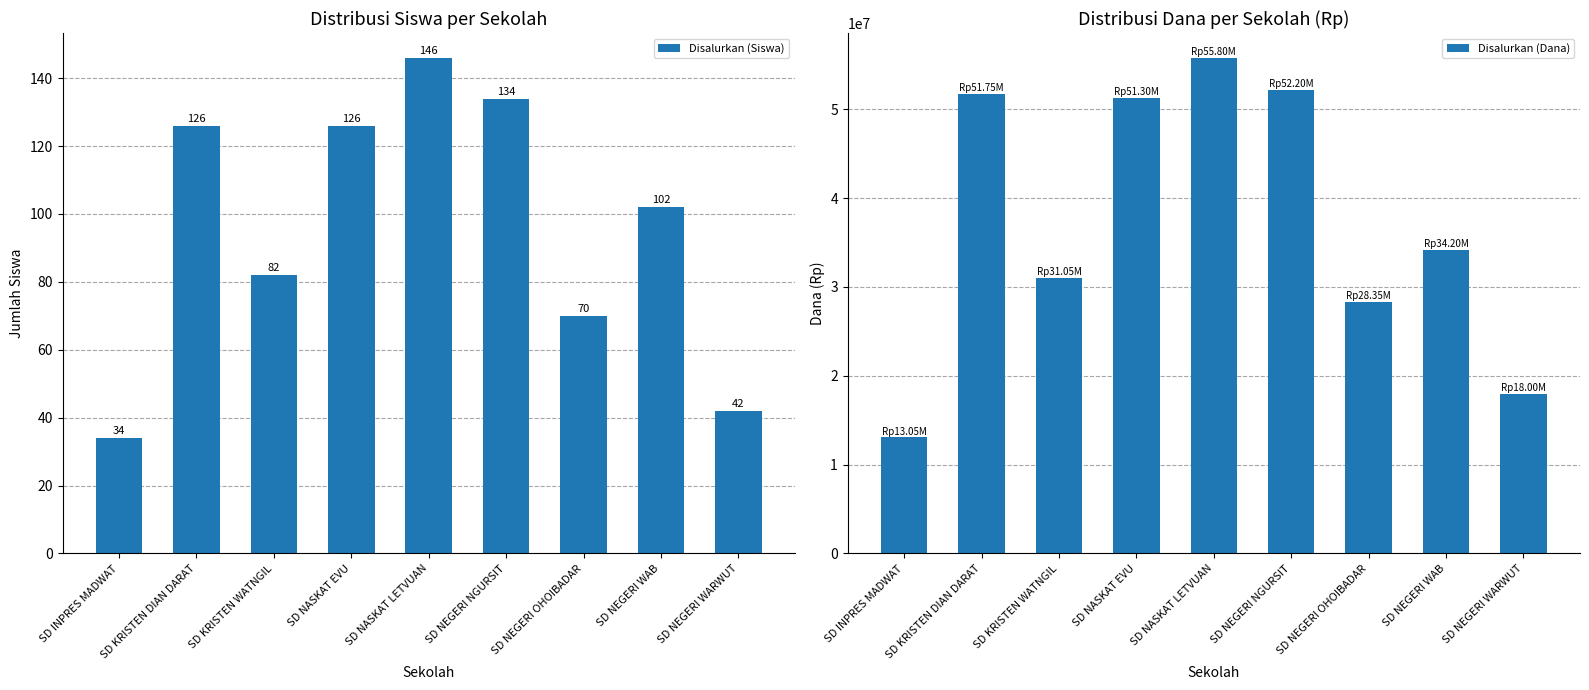

Where is Disalurkan (Siswa) nearest to the value 90?

SD KRISTEN WATNGIL